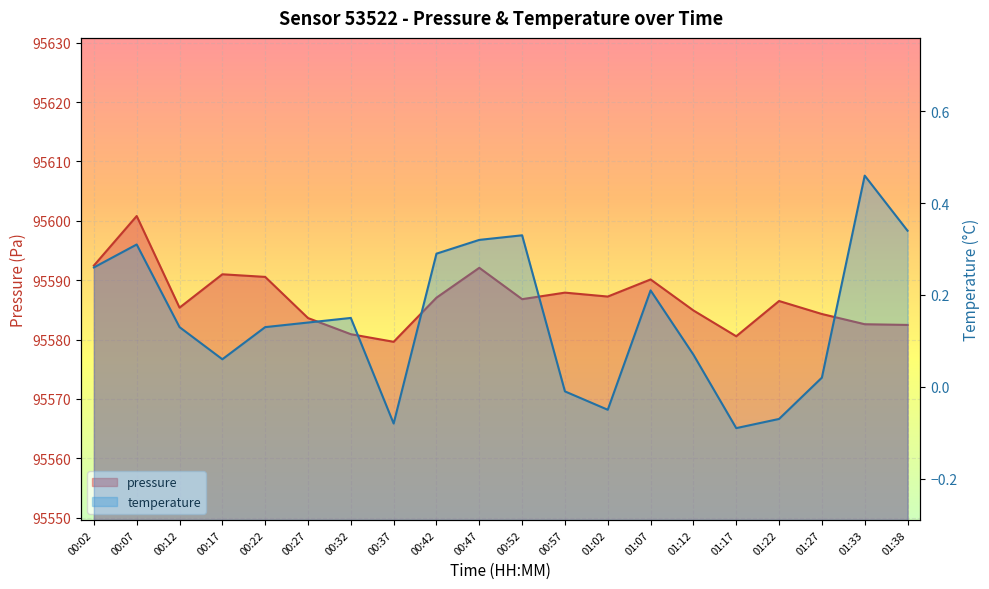

List the labels in order of temperature value, largest first.

01:33, 01:38, 00:52, 00:47, 00:07, 00:42, 00:02, 01:07, 00:32, 00:27, 00:12, 00:22, 01:12, 00:17, 01:27, 00:57, 01:02, 01:22, 00:37, 01:17